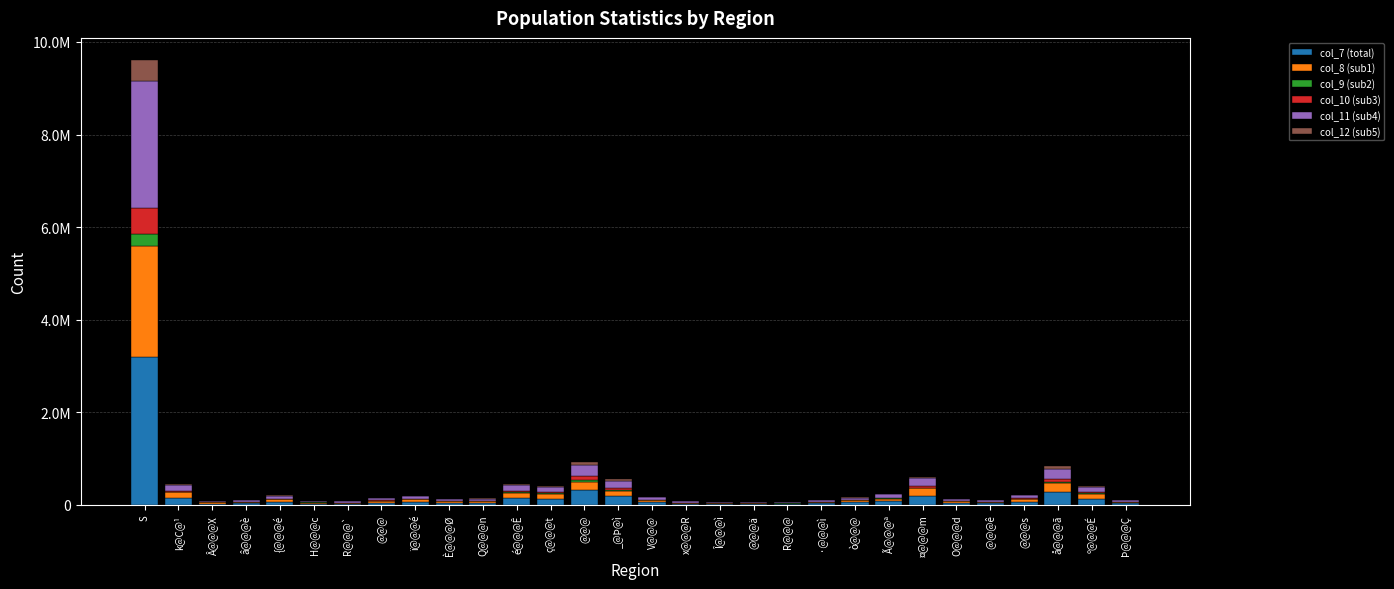

At which category is the sum across all series the highest?

S